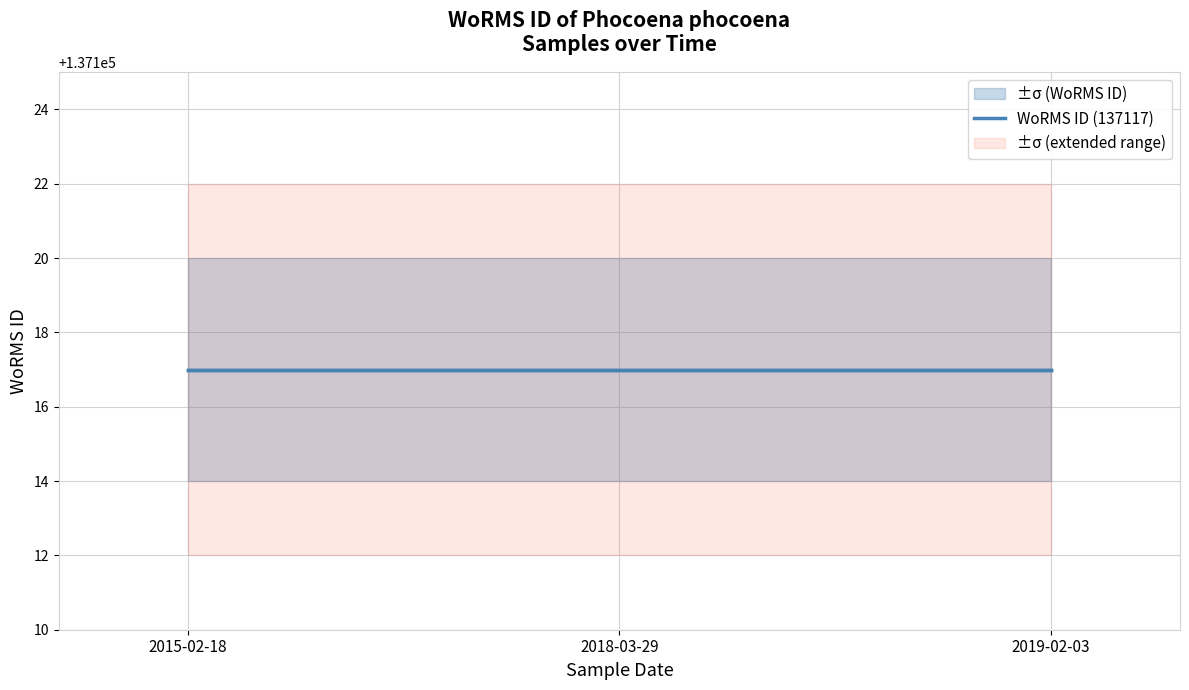

List the series in order of their peak value, highest first.

WoRMS ID (upper), WoRMS ID (mean), WoRMS ID (lower)